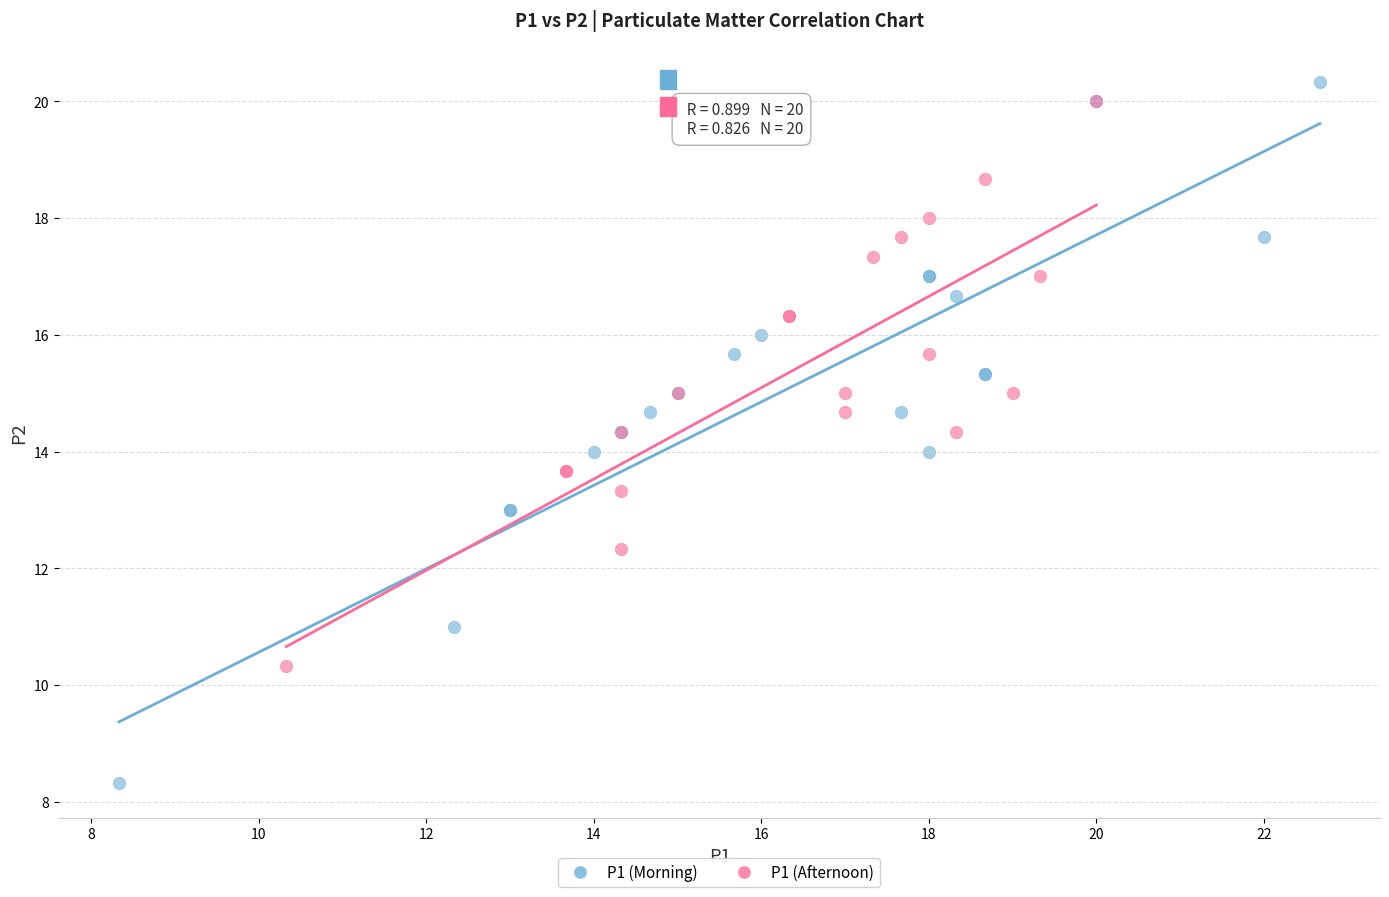

Which series reaches the minimum Y coordinate?

P1 (Morning)